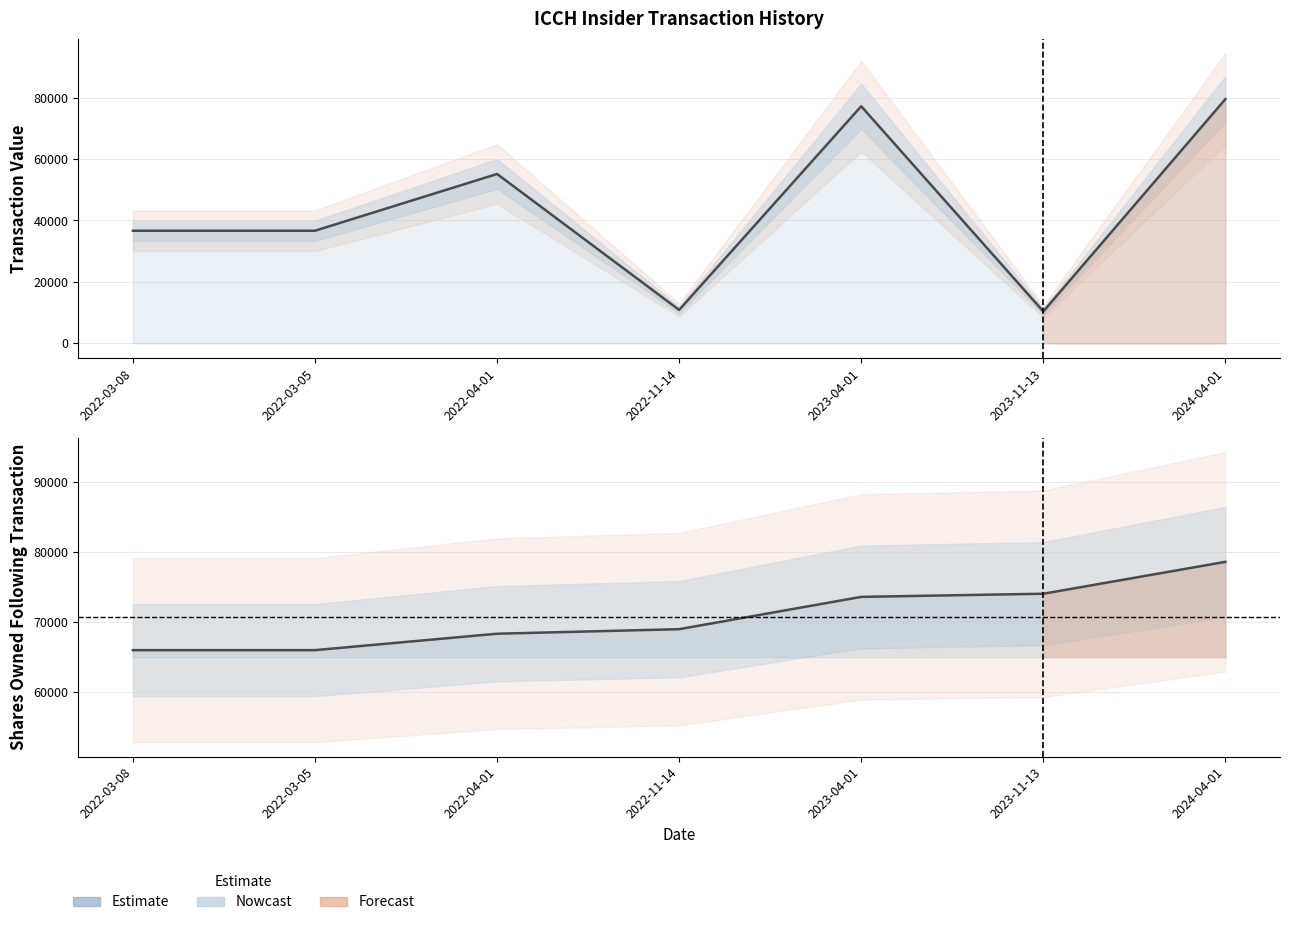

Rank the categories by transactionValue value from lowest to highest.

2023-11-13, 2022-11-14, 2022-03-08, 2022-03-05, 2022-04-01, 2023-04-01, 2024-04-01